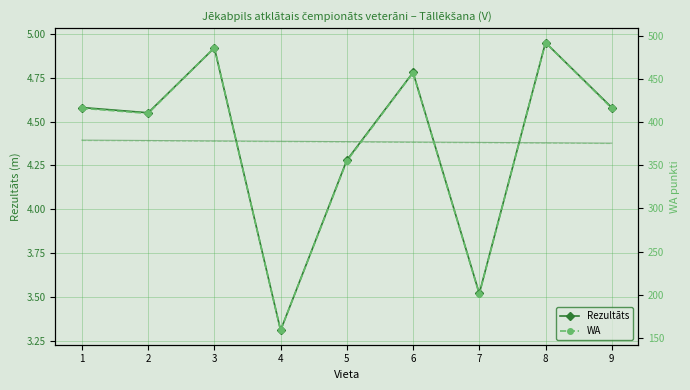

What is the lowest value of the Rezultāts trend series?

4.4